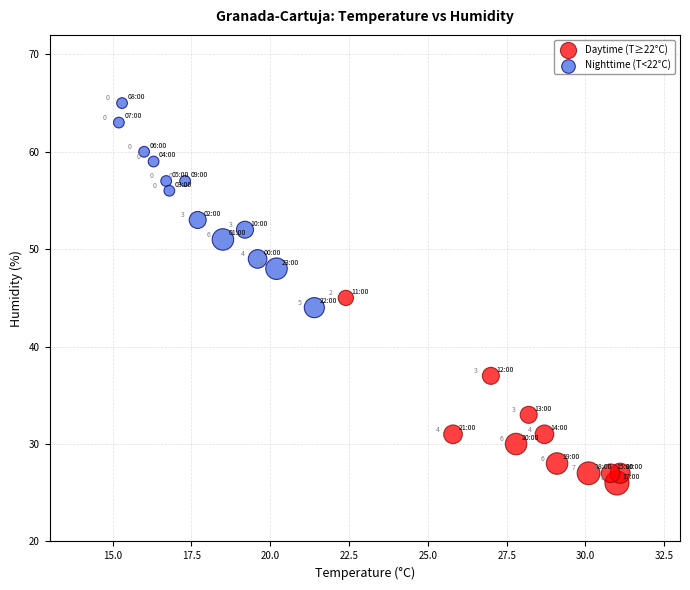

Which series reaches the maximum Y coordinate?

Nighttime (T<22°C)